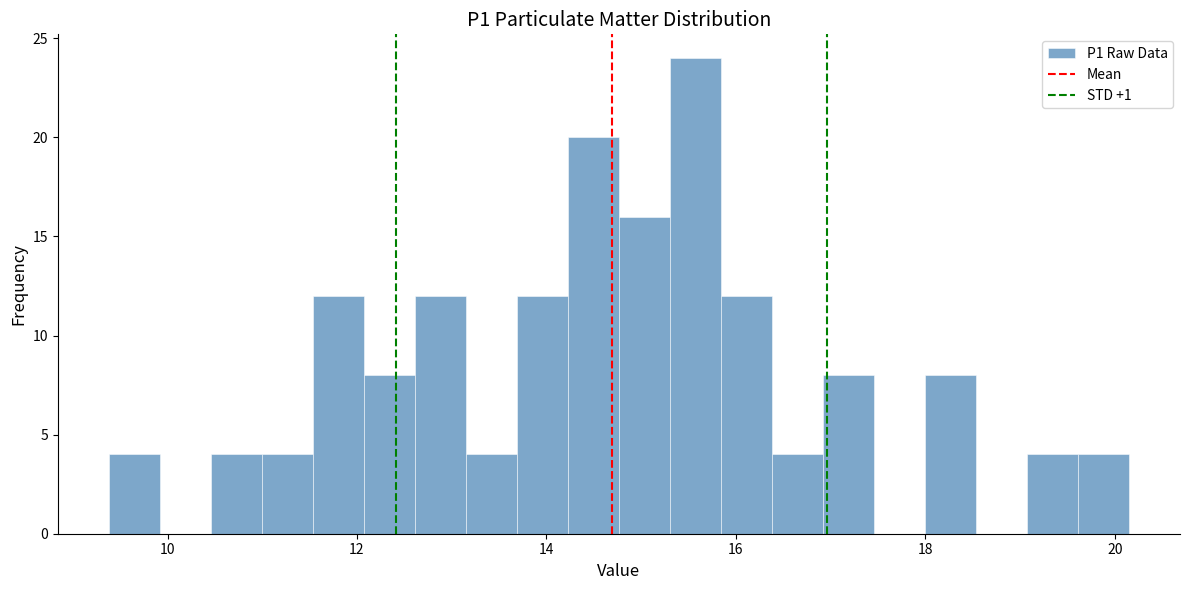

Read against the x-axis, roughly where is the centre of the tallest bar?

15.6